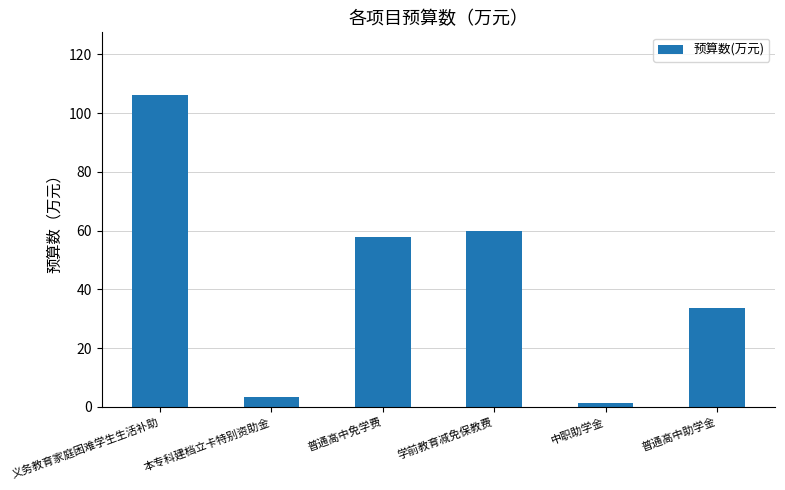

Is it true that the value at 普通高中免学费 is 17.5?

False